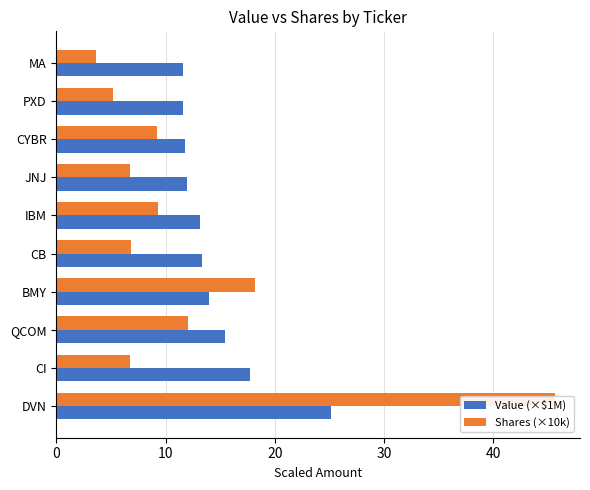

Count the number of data series in this chart.

2